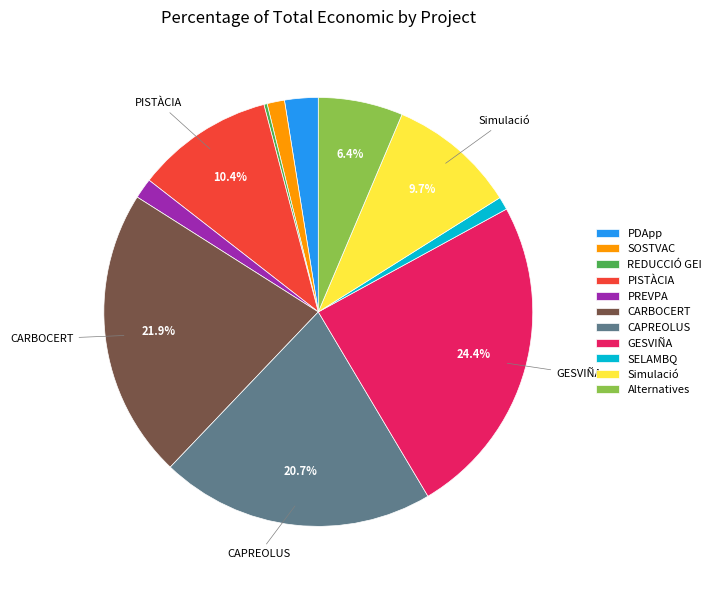

To the nearest percent, what percentage of the pie is PISTÀCIA?

10%